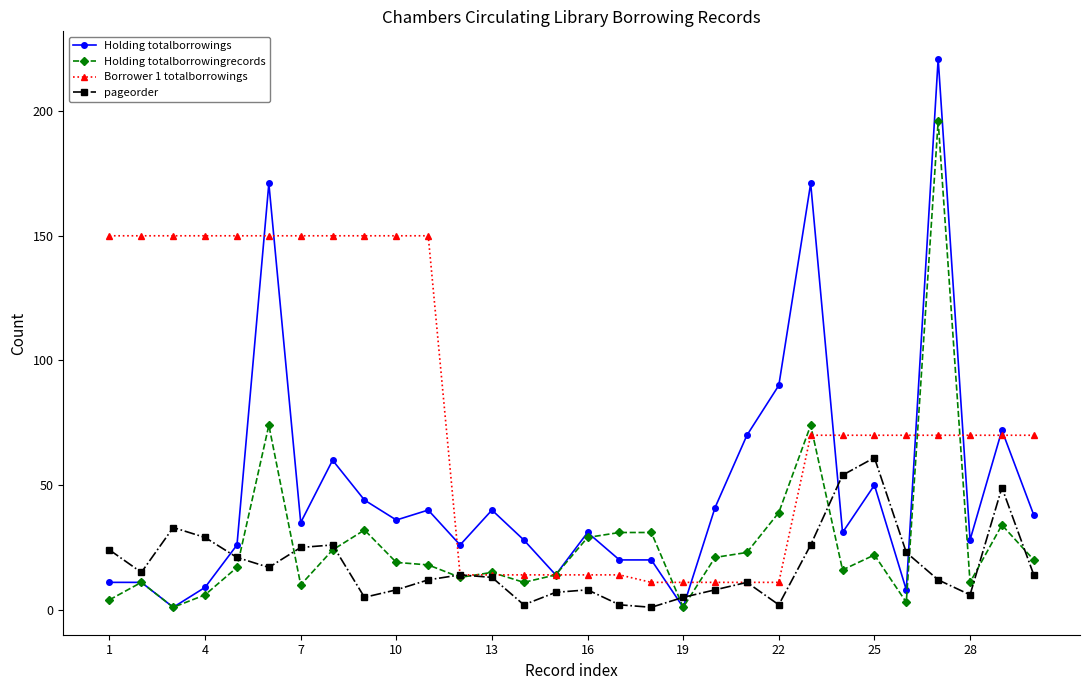

How many data points does each series have?

30